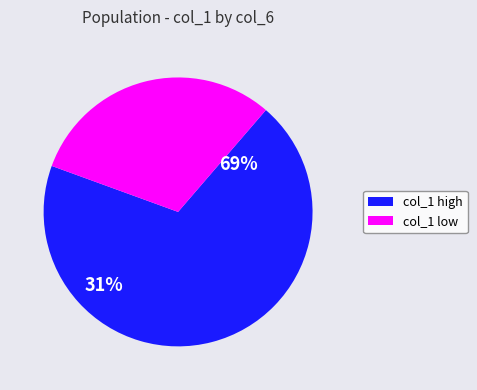

The 2 slice represents 15% of the pie. True or false?

False